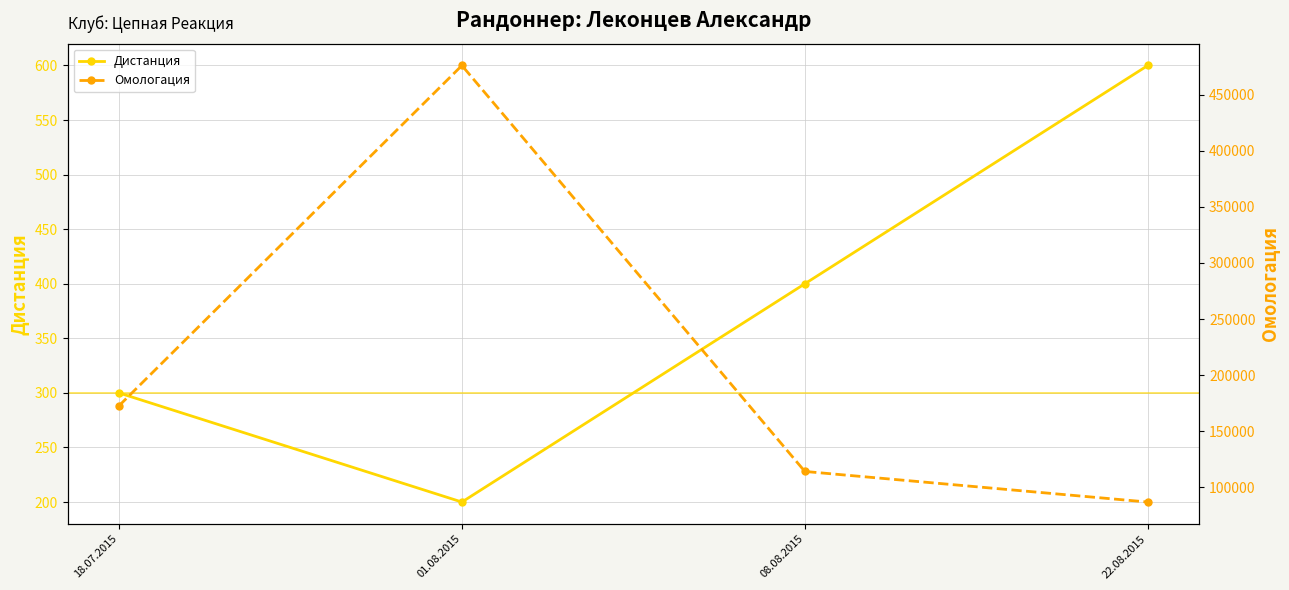

True or false: Омологация and Дистанция intersect in this chart.

False